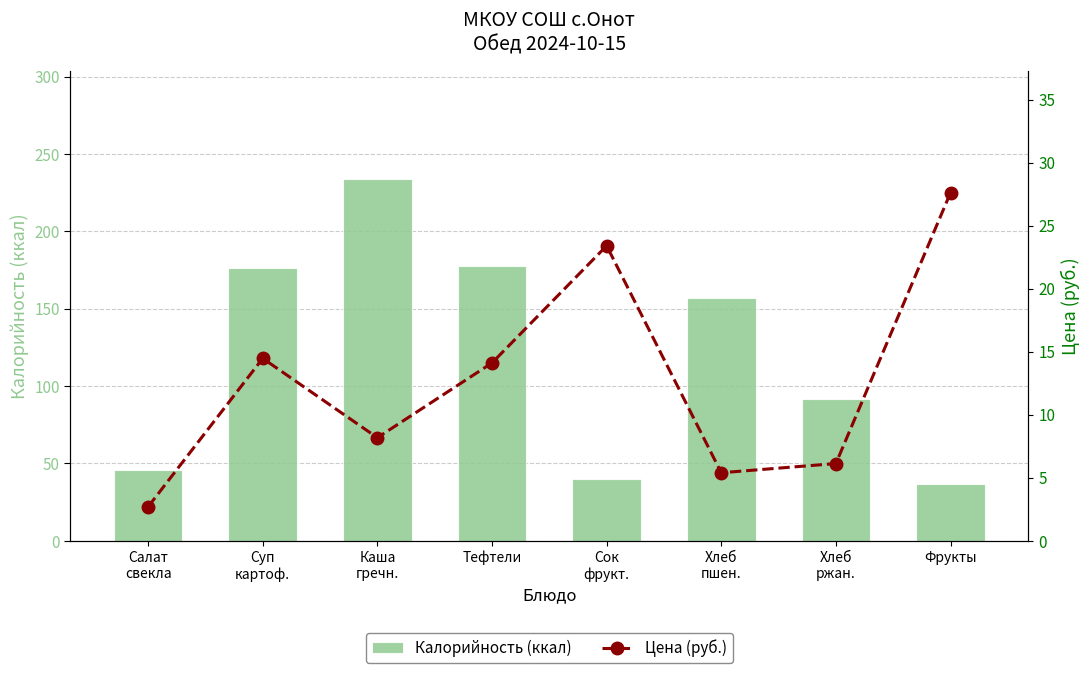

What is the sum of the Цена (руб.) values at Фрукты and Тефтели?

41.7